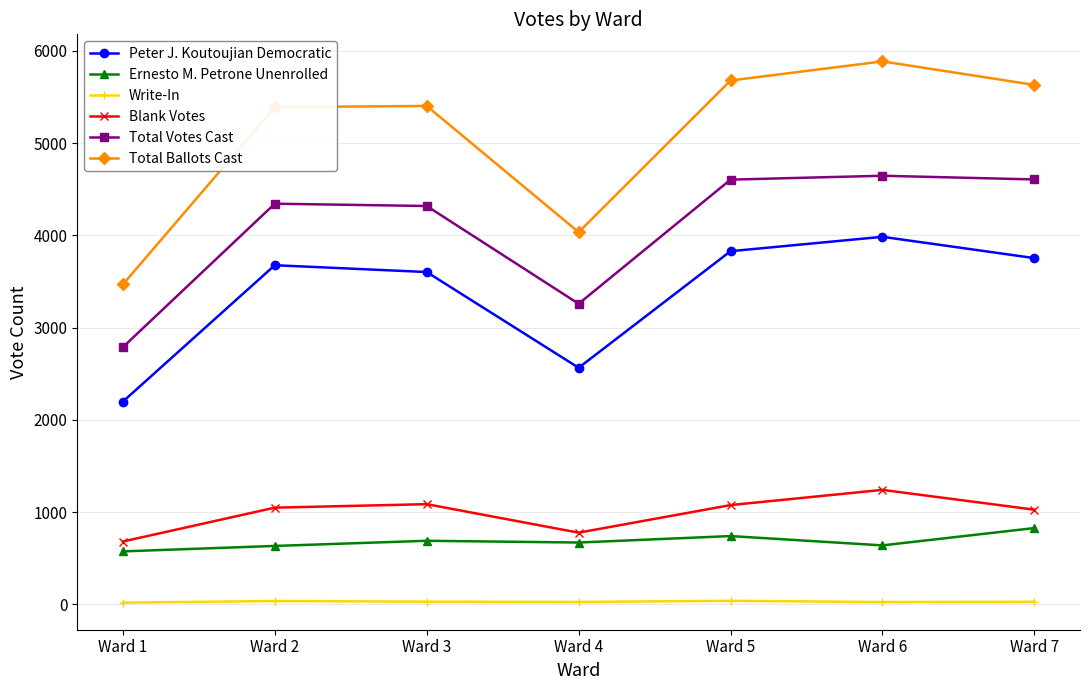

What is the sum of the Total Votes Cast values at Ward 6 and Ward 1?

7433